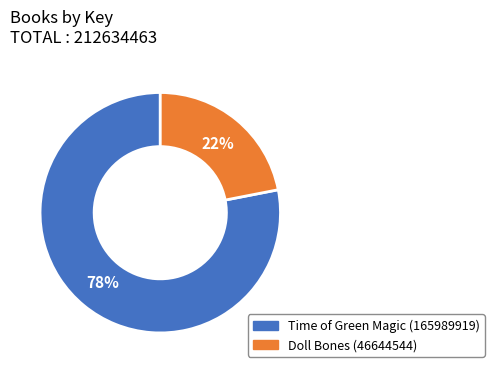

Count the number of slices in the pie.

2